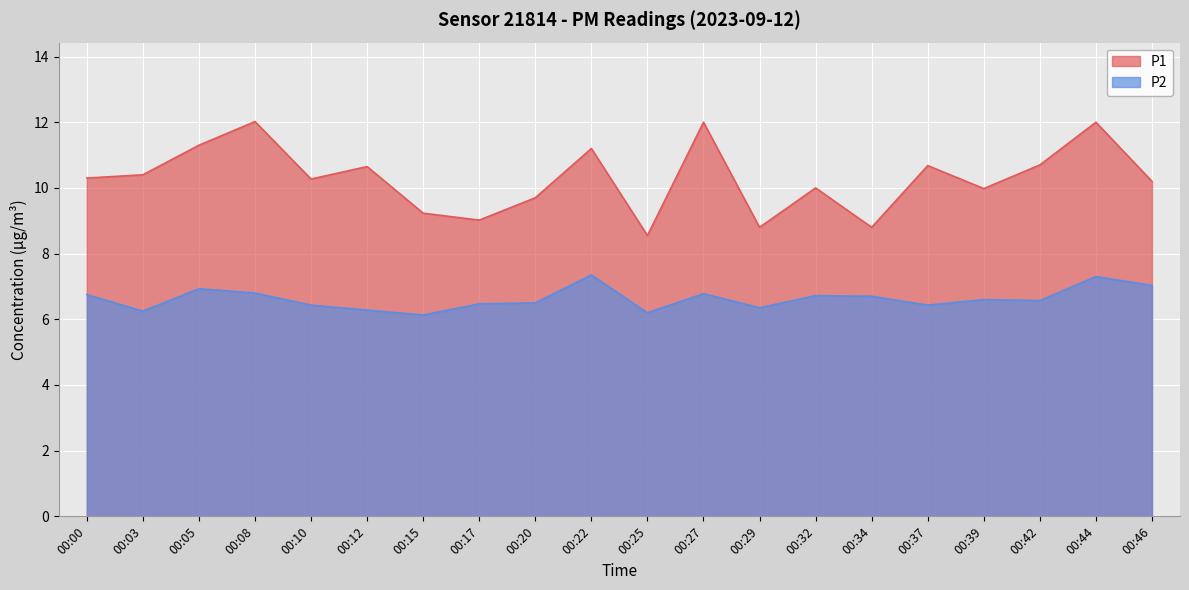

At which label does P1 reach its peak?

00:08